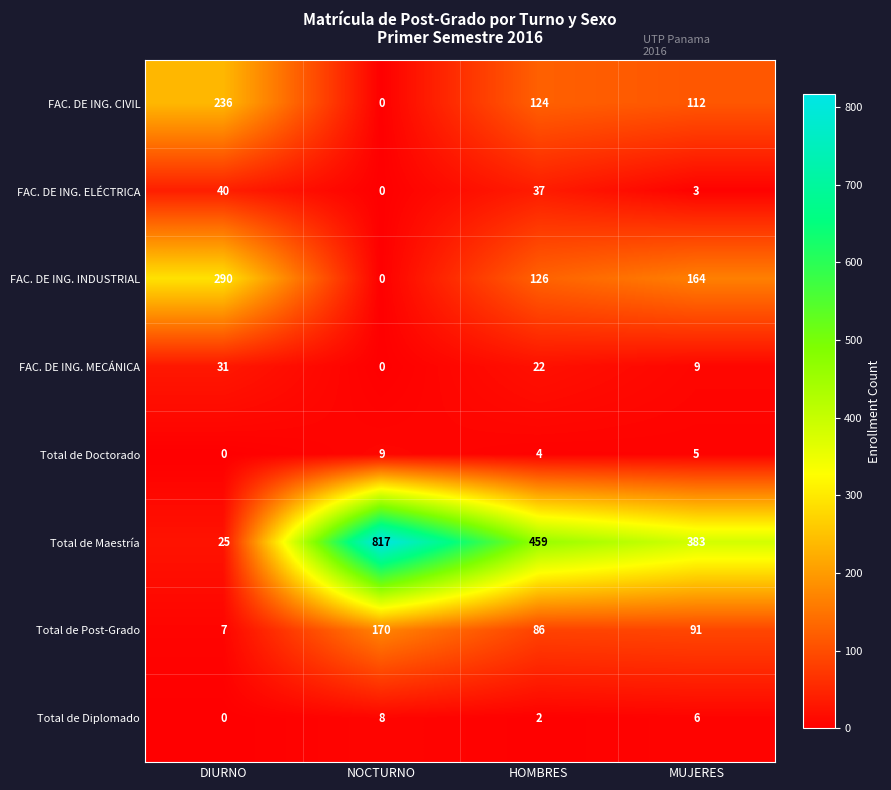

True or false: Total de Doctorado has a value of 4 at HOMBRES.

True